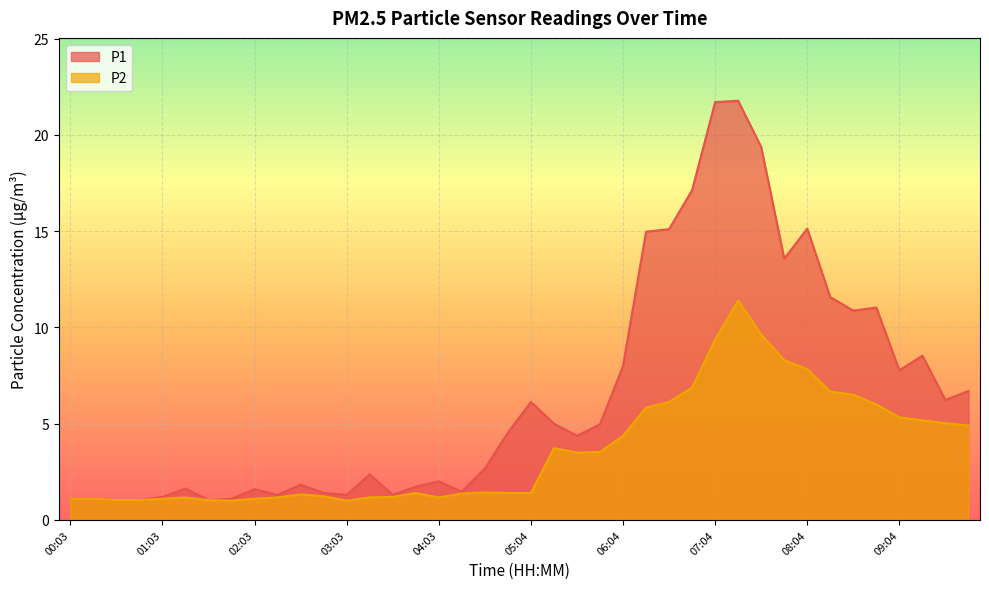

What are all the series names shown in the legend?

P1, P2